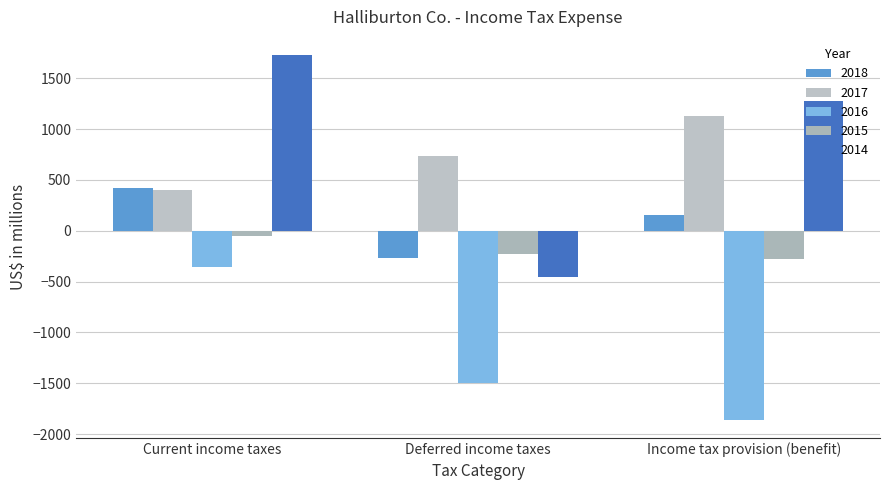

How many bars are there in each group?

5